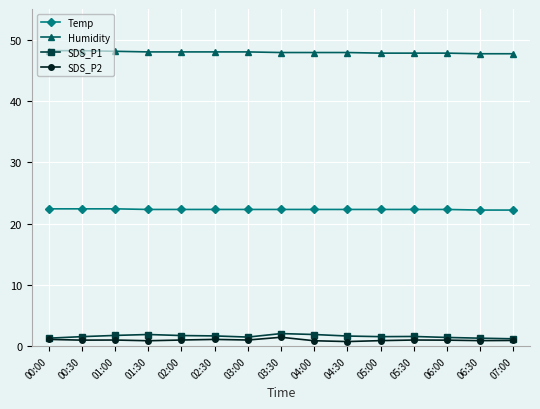

What is the average value of the Temp series?

22.3